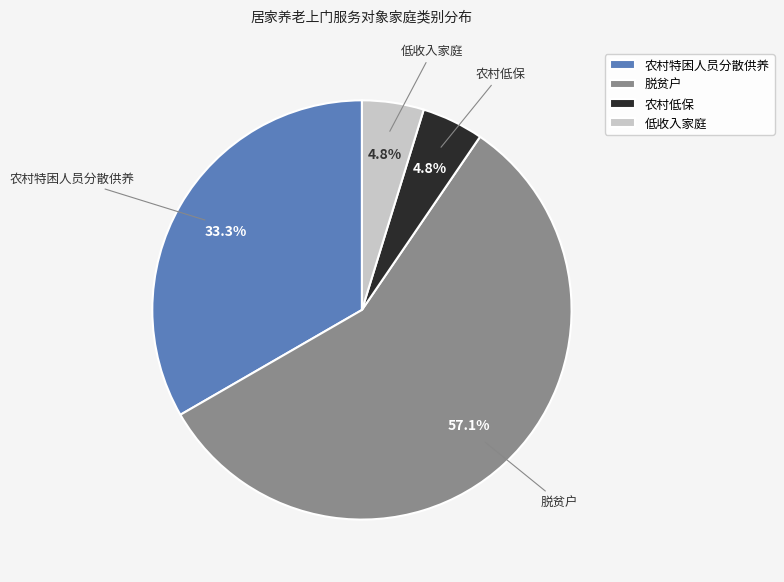

Which category has the biggest portion of the pie?

脱贫户